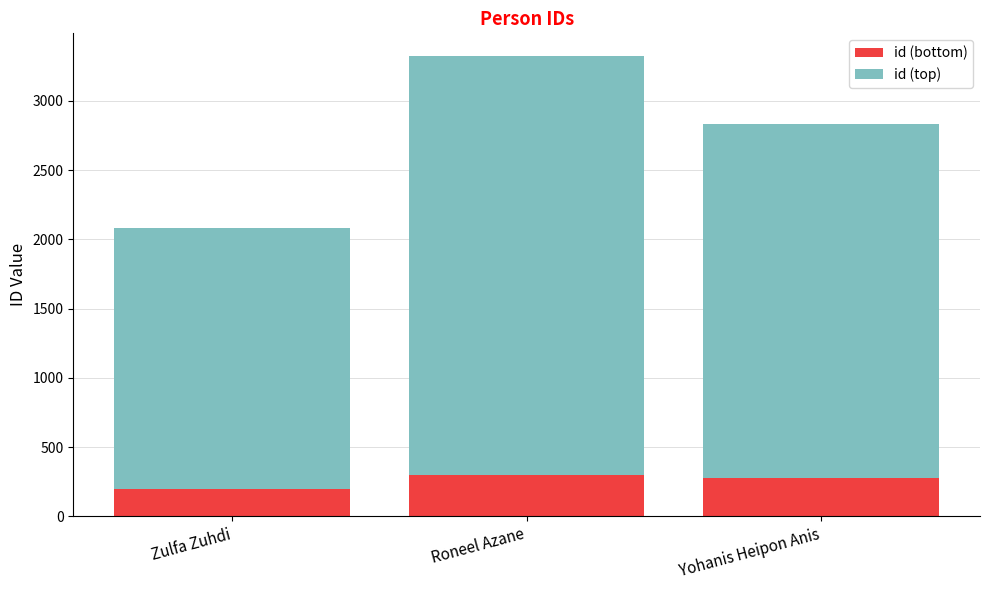

Which category has the lowest value in the id (bottom) series?

Zulfa Zuhdi